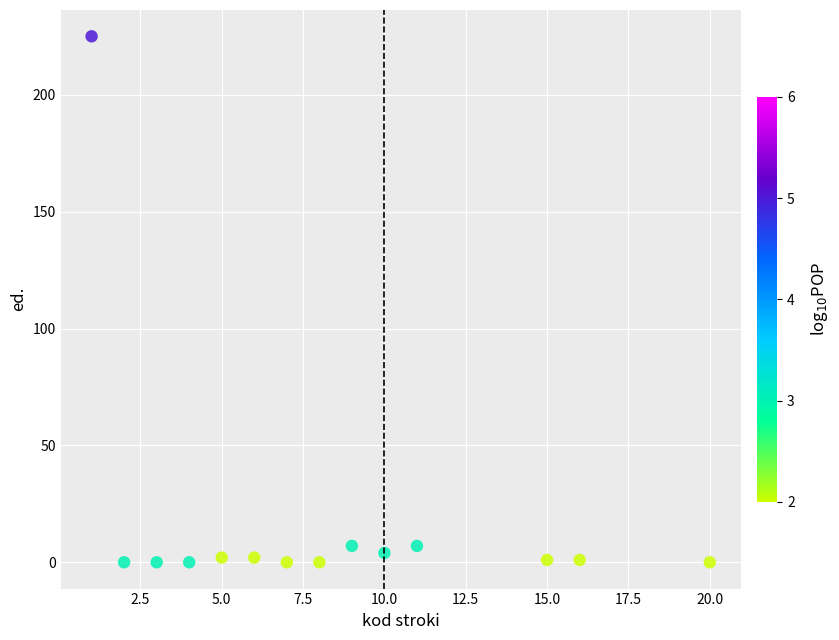

What is the range of X values (max minus min)?

19